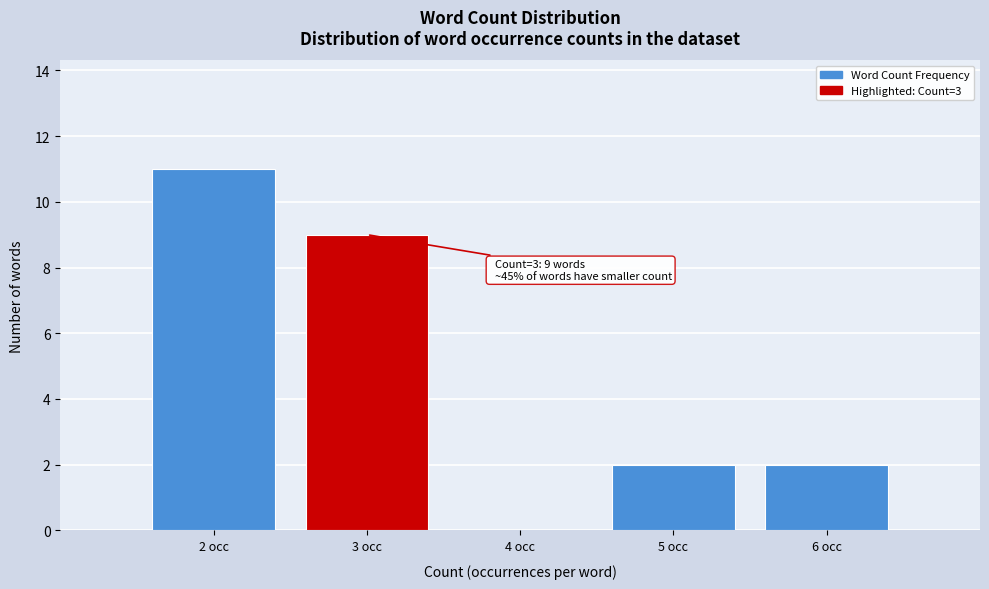

Over which range of the x-axis is the bar tallest?

1.5 to 2.5